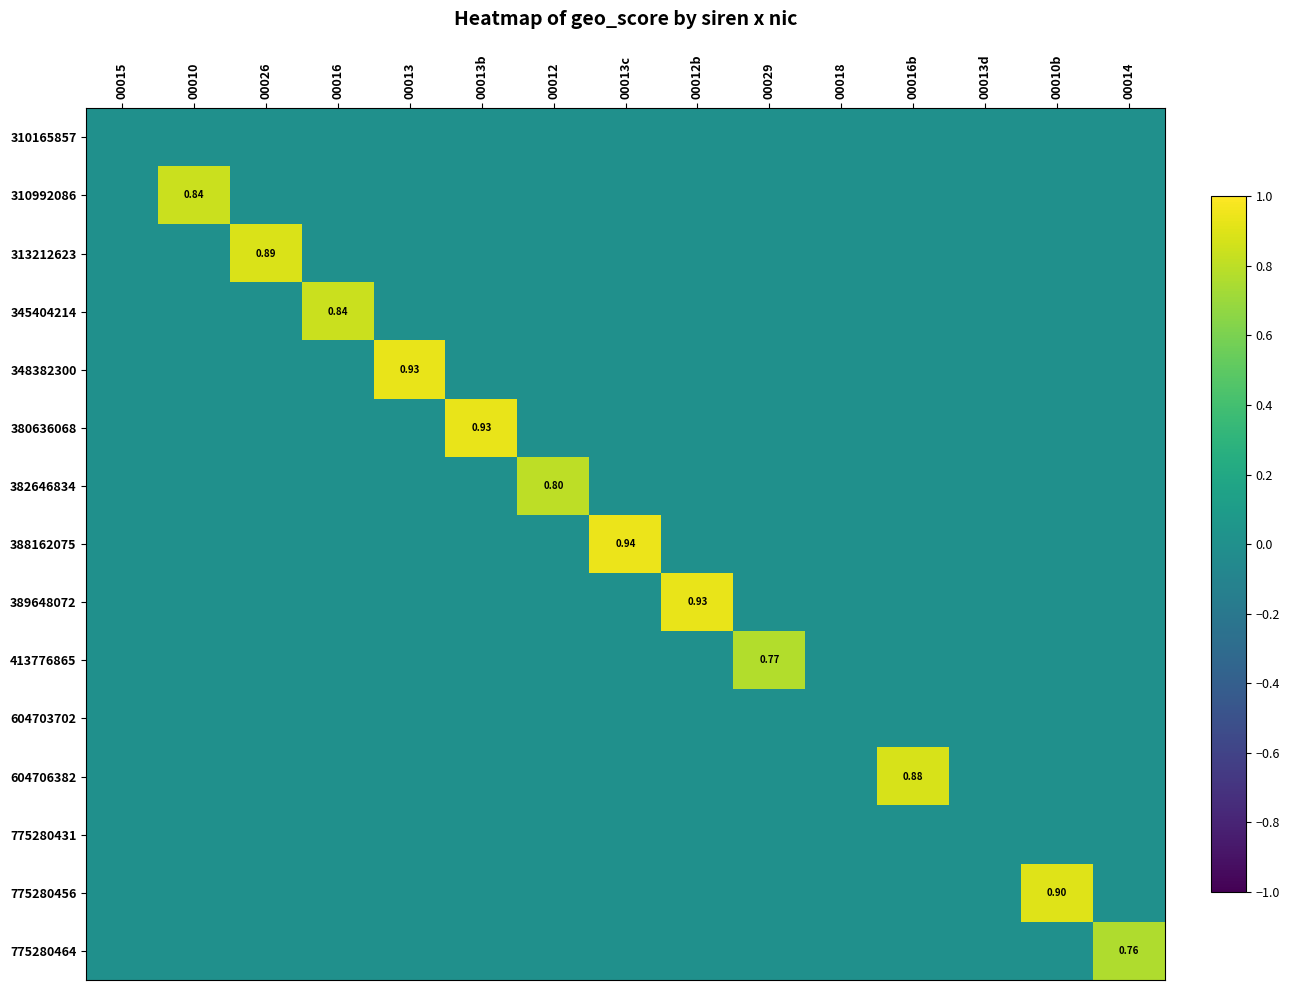

The value of 775280456 at 00014 is 0.0. True or false?

True